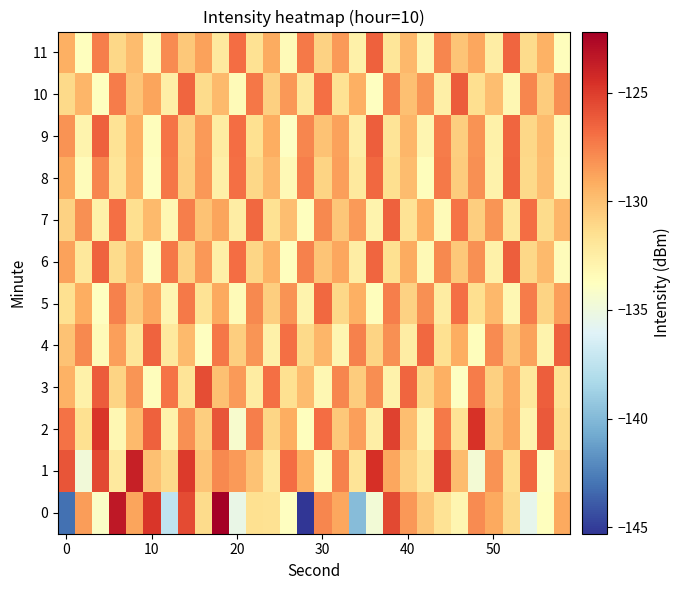

Reading left to right, what are all the values shown in this chart?

0: -143.1	-128.6	-134.1	-123.4	-128.8	-124.8	-137.4	-125.6	-131.2	-122.2	-135.4	-131.6	-131.6	-133.8	-145.3	-127.8	-128.9	-139.9	-134.7	-125.4	-128.4	-130.3	-131.7	-133.0	-128.0	-129.0	-131.1	-135.6	-133.7	-129.0
1: -125.9	-134.8	-125.4	-132.2	-123.7	-130.0	-131.1	-125.0	-130.2	-127.8	-128.5	-130.1	-132.2	-126.8	-129.3	-133.5	-127.6	-131.8	-124.5	-128.9	-130.7	-132.1	-125.3	-129.8	-134.6	-128.2	-131.4	-126.7	-133.9	-130.5
2: -127.0	-131.5	-124.8	-133.2	-129.7	-126.4	-132.8	-128.1	-130.6	-125.9	-134.3	-127.5	-131.0	-129.2	-133.7	-126.8	-130.4	-128.6	-132.5	-125.2	-129.9	-133.1	-127.3	-131.7	-124.6	-130.2	-128.8	-132.9	-126.1	-131.3
3: -129.4	-132.7	-126.2	-130.9	-128.3	-133.6	-127.1	-131.8	-125.7	-130.0	-128.5	-132.3	-126.9	-131.5	-129.8	-133.2	-127.7	-130.5	-128.0	-132.8	-126.6	-131.1	-129.3	-133.9	-127.4	-130.7	-128.9	-132.1	-126.3	-131.6
4: -130.1	-127.8	-133.4	-128.6	-131.9	-126.5	-132.2	-129.7	-133.8	-127.2	-130.6	-128.3	-132.7	-126.9	-131.2	-129.5	-133.1	-127.6	-130.9	-128.1	-132.4	-126.7	-131.5	-129.2	-133.6	-127.9	-130.3	-128.7	-132.9	-126.4
5: -131.5	-129.2	-133.8	-127.6	-130.4	-128.9	-133.1	-127.3	-131.7	-129.0	-133.4	-127.8	-130.6	-128.2	-132.9	-126.7	-131.1	-129.3	-133.6	-127.5	-130.8	-128.1	-132.3	-126.9	-131.4	-129.6	-133.2	-127.4	-130.9	-128.6
6: -128.7	-132.1	-126.5	-131.3	-129.6	-133.9	-127.2	-130.8	-128.4	-132.6	-126.8	-131.0	-129.4	-133.7	-127.6	-130.2	-128.9	-132.4	-126.6	-131.5	-129.1	-133.3	-127.8	-130.4	-128.1	-132.7	-126.3	-131.1	-129.7	-133.5
7: -130.8	-128.1	-132.7	-126.9	-131.4	-129.7	-133.2	-127.5	-130.1	-128.8	-132.4	-126.7	-131.6	-129.9	-133.7	-127.8	-130.3	-128.5	-132.9	-126.4	-131.7	-129.2	-133.4	-127.1	-130.6	-128.3	-132.1	-126.8	-131.3	-129.5
8: -129.1	-133.5	-127.7	-131.9	-129.4	-133.8	-127.2	-130.7	-128.4	-132.6	-126.9	-131.1	-129.6	-133.3	-127.5	-130.9	-128.6	-132.2	-126.7	-131.4	-129.8	-133.6	-127.3	-130.5	-128.1	-132.8	-126.5	-131.2	-129.9	-133.4
9: -128.2	-132.9	-126.4	-131.7	-129.3	-133.6	-127.1	-130.8	-128.5	-132.3	-126.8	-131.5	-129.2	-133.9	-127.7	-130.1	-128.7	-132.5	-126.3	-131.8	-129.5	-133.1	-127.4	-130.6	-128.2	-132.7	-126.6	-131.1	-129.8	-133.3
10: -131.2	-129.5	-133.7	-127.4	-130.2	-128.8	-132.5	-126.6	-131.3	-129.7	-133.4	-127.2	-130.7	-128.4	-132.1	-126.9	-131.6	-129.3	-133.8	-127.6	-130.0	-128.3	-132.6	-126.2	-131.4	-129.9	-133.2	-127.7	-130.5	-128.1
11: -129.3	-133.7	-127.5	-131.1	-129.8	-133.5	-127.9	-130.4	-128.7	-132.2	-126.8	-131.6	-129.1	-133.4	-127.3	-130.8	-128.5	-132.7	-126.4	-131.9	-129.6	-133.1	-127.7	-130.2	-128.9	-132.4	-126.6	-131.3	-129.4	-133.6